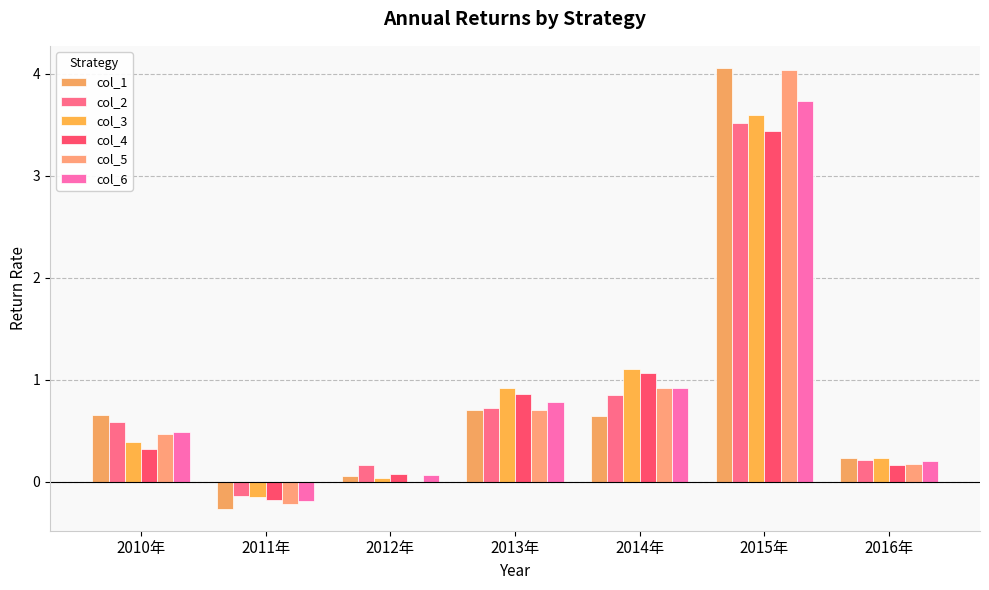

Does the chart contain stacked bars?

No